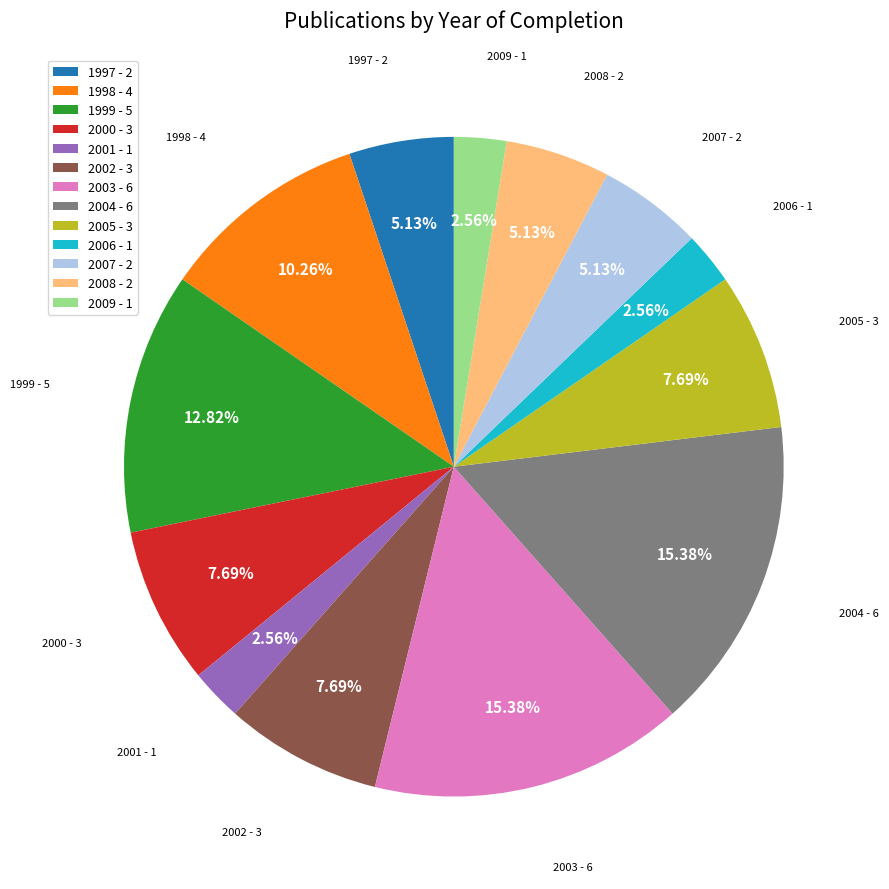

What is the total percentage of 2007 and 2006?

7.7%